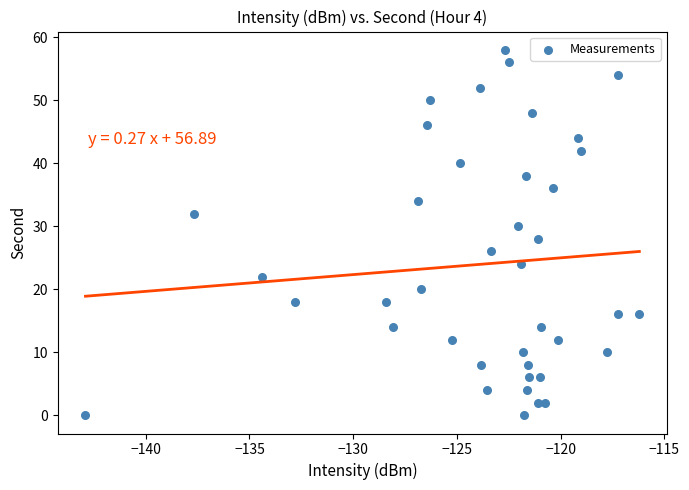

What is the range of Y values (max minus min)?

58